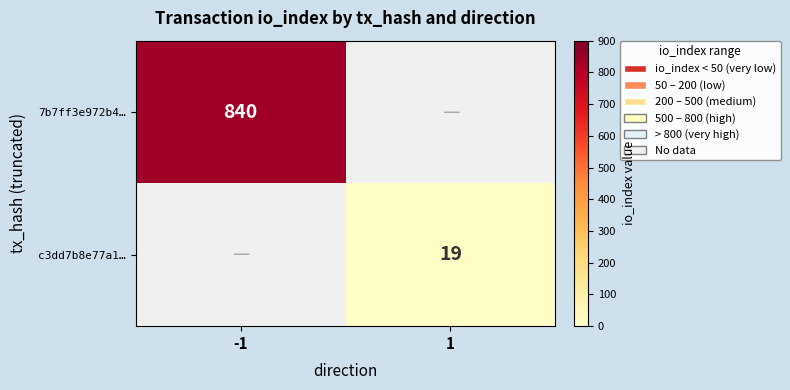

How many series are shown in this chart?

2